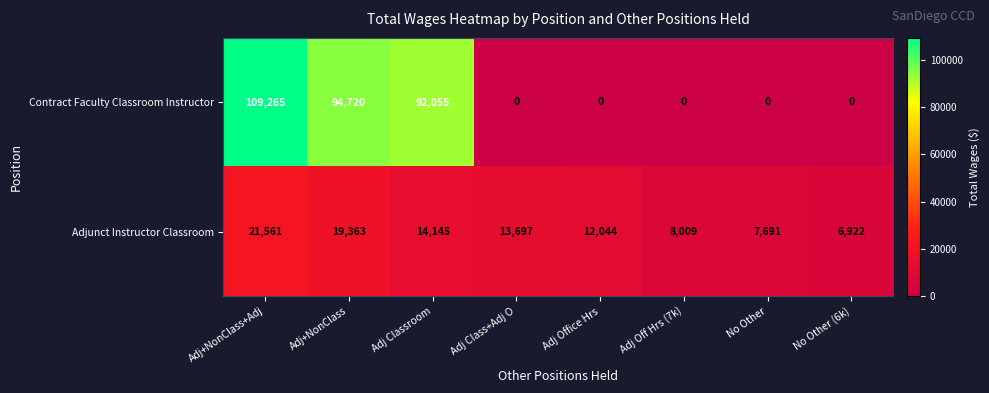

List the series in order of their peak value, lowest first.

Adjunct Instructor Classroom, Contract Faculty Classroom Instructor